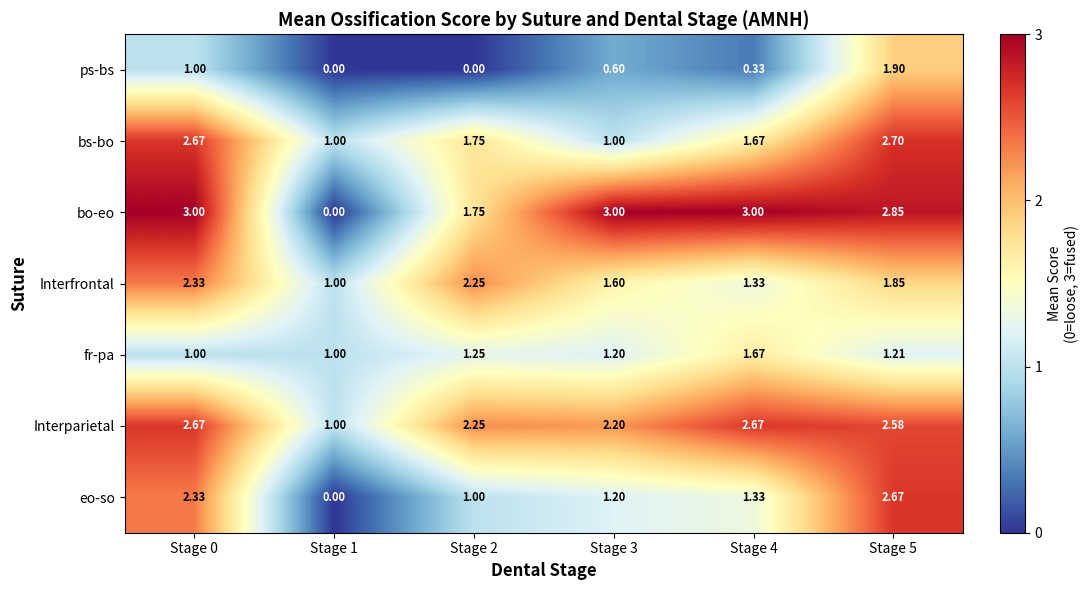

Is the value of Interparietal at Stage 0 greater than the value of bo-eo at Stage 1?

Yes